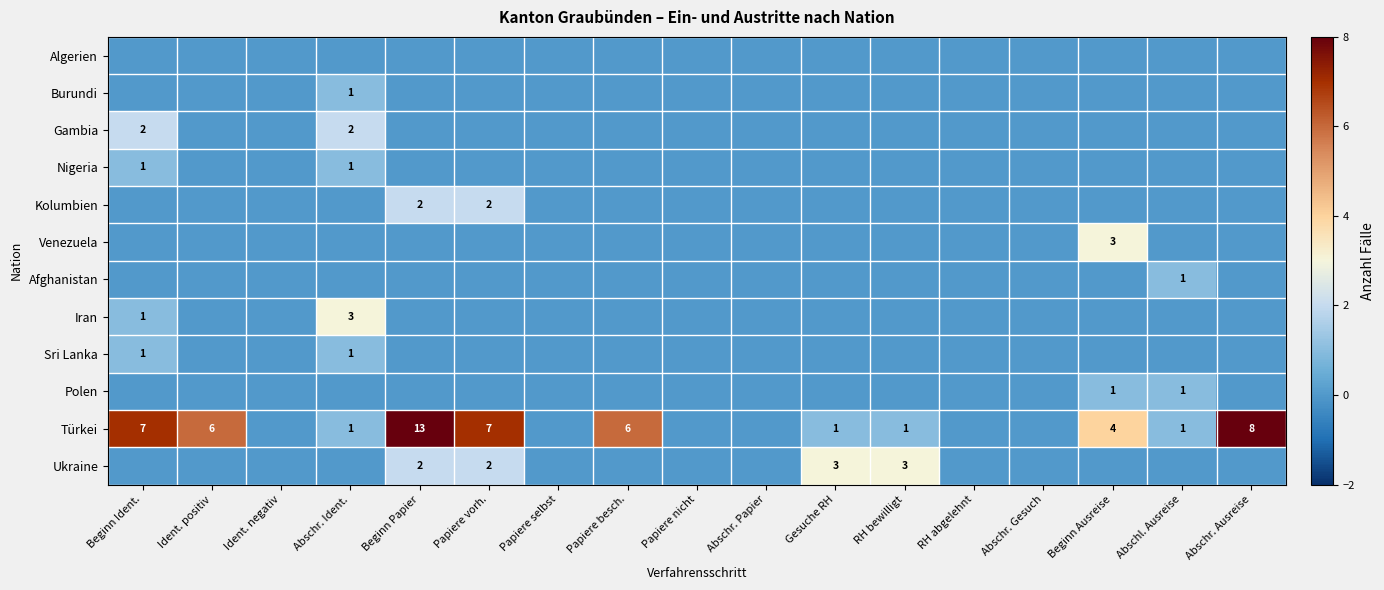

How many data points does each series have?

17